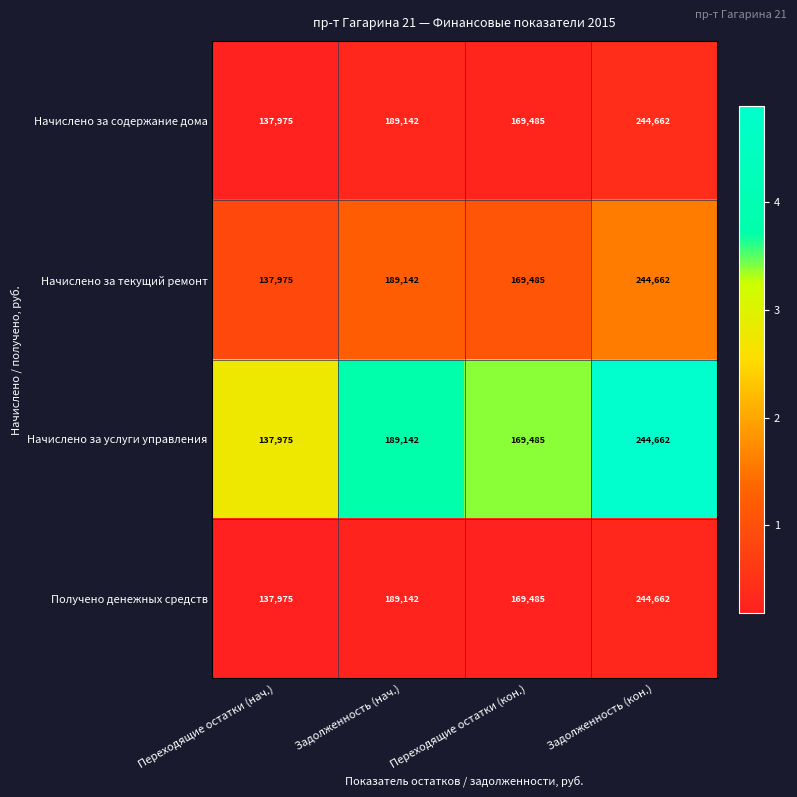

How many series are shown in this chart?

4